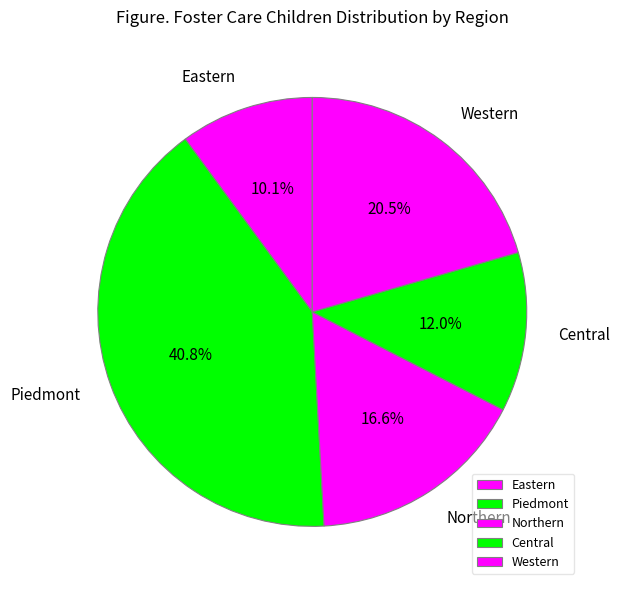

How many segments does this pie chart have?

5